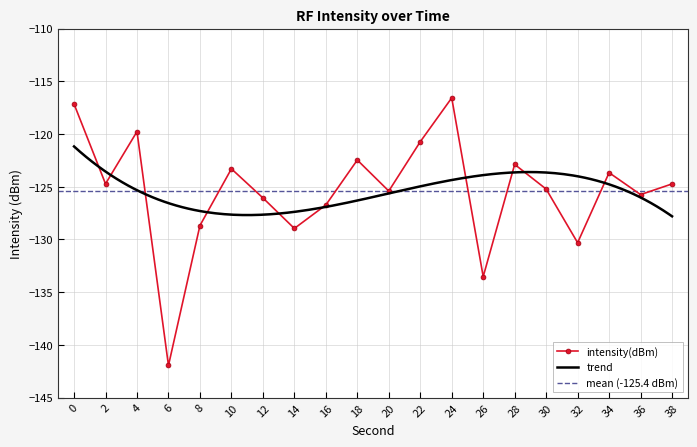

Is this an area chart (filled region under the line)?

No